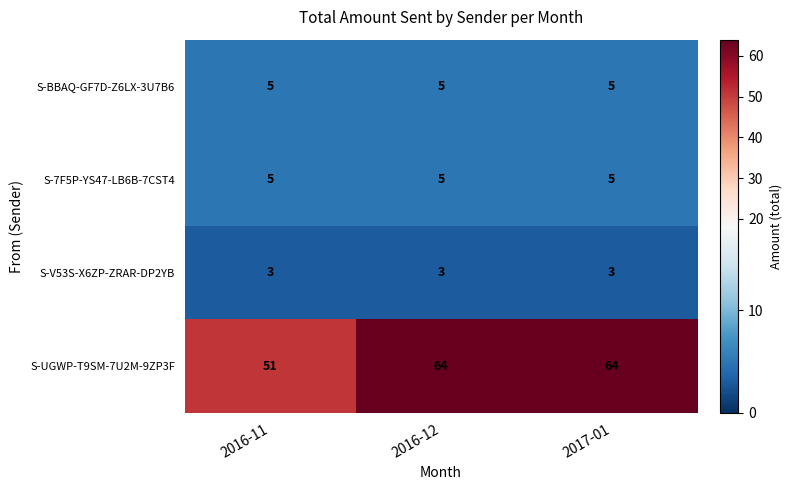

The S-UGWP-T9SM-7U2M-9ZP3F series shows 64 at 2017-01. True or false?

True